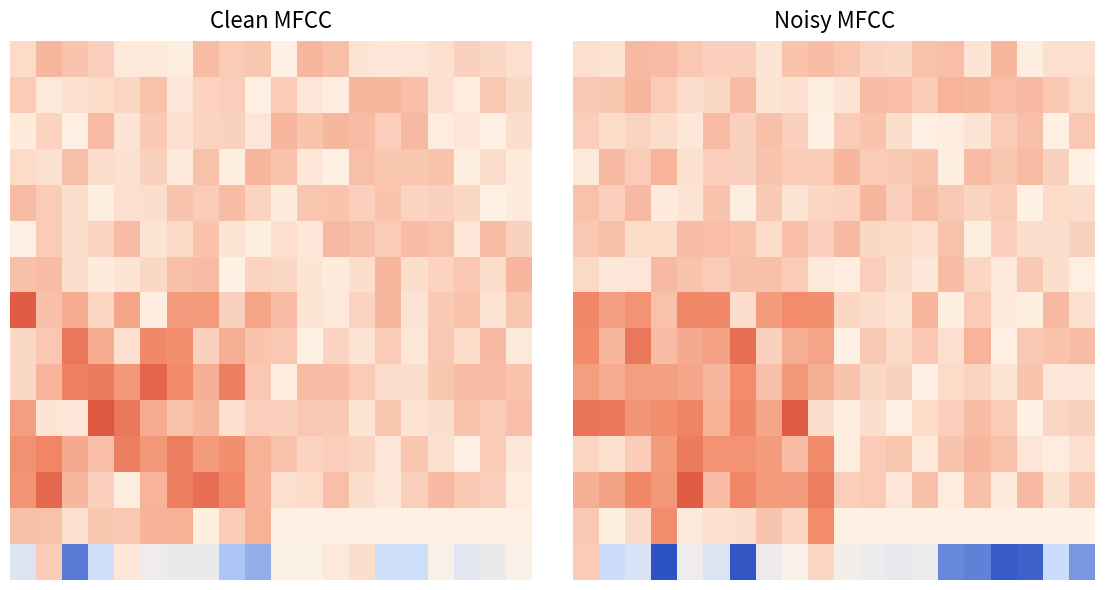

What is the minimum value shown in the chart?

-1.0